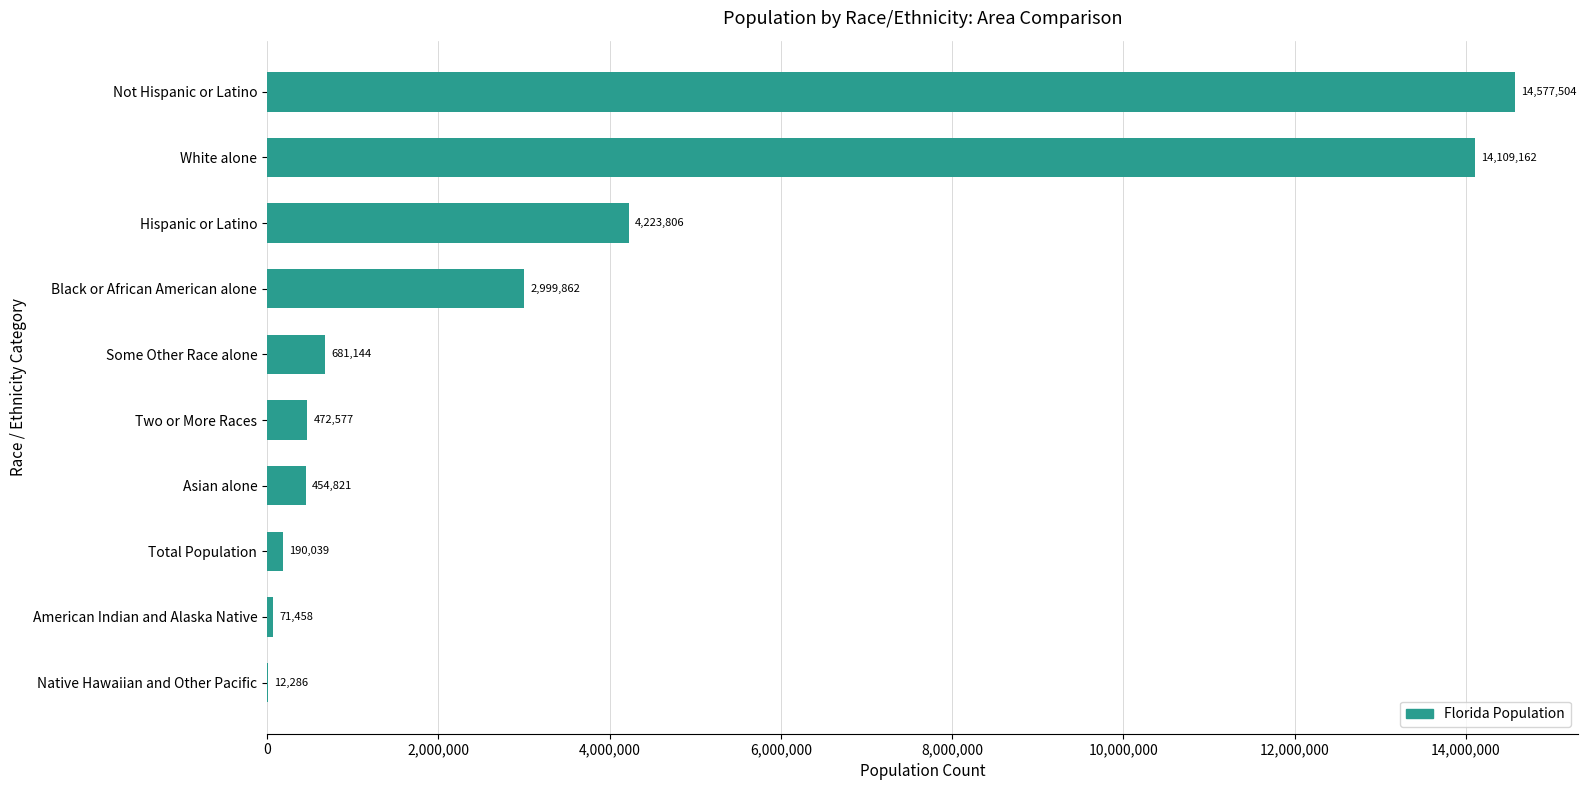

Reading bottom to top, transcribe all the data shown in this chart.

Native Hawaiian and Other Pacific=12286	American Indian and Alaska Native=71458	Total Population=190039	Asian alone=454821	Two or More Races=472577	Some Other Race alone=681144	Black or African American alone=2999862	Hispanic or Latino=4223806	White alone=14109162	Not Hispanic or Latino=14577504